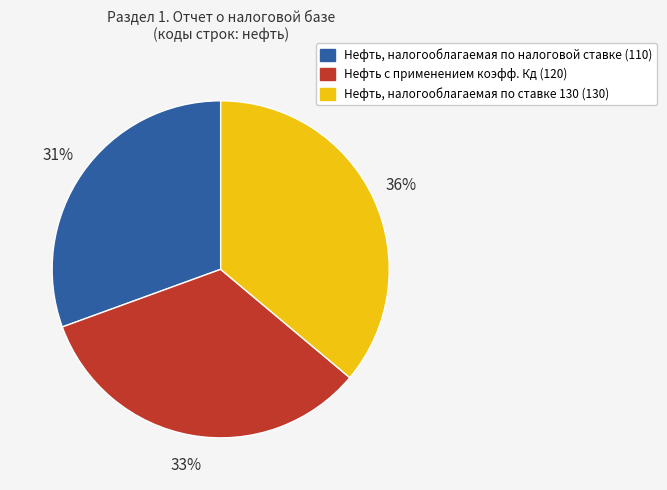

To the nearest percent, what is the average slice percentage?

33%